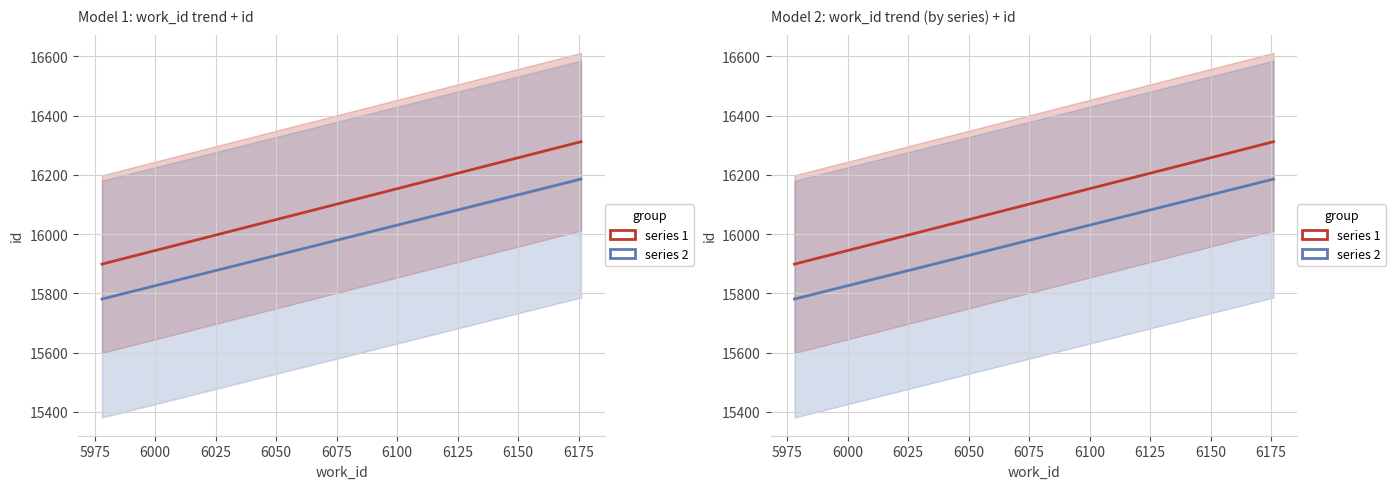

What is the value of the series 2 point at the 3rd from the left?

15790.9